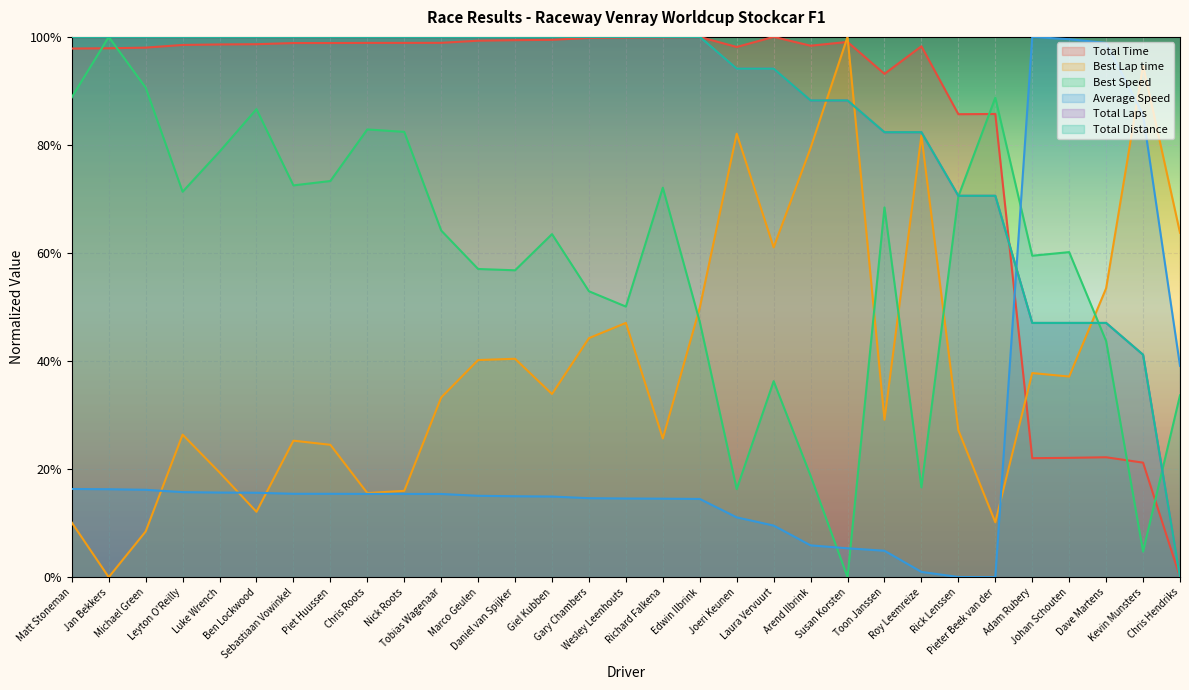

Which category has the lowest value in the Total Distance series?

Chris Hendriks